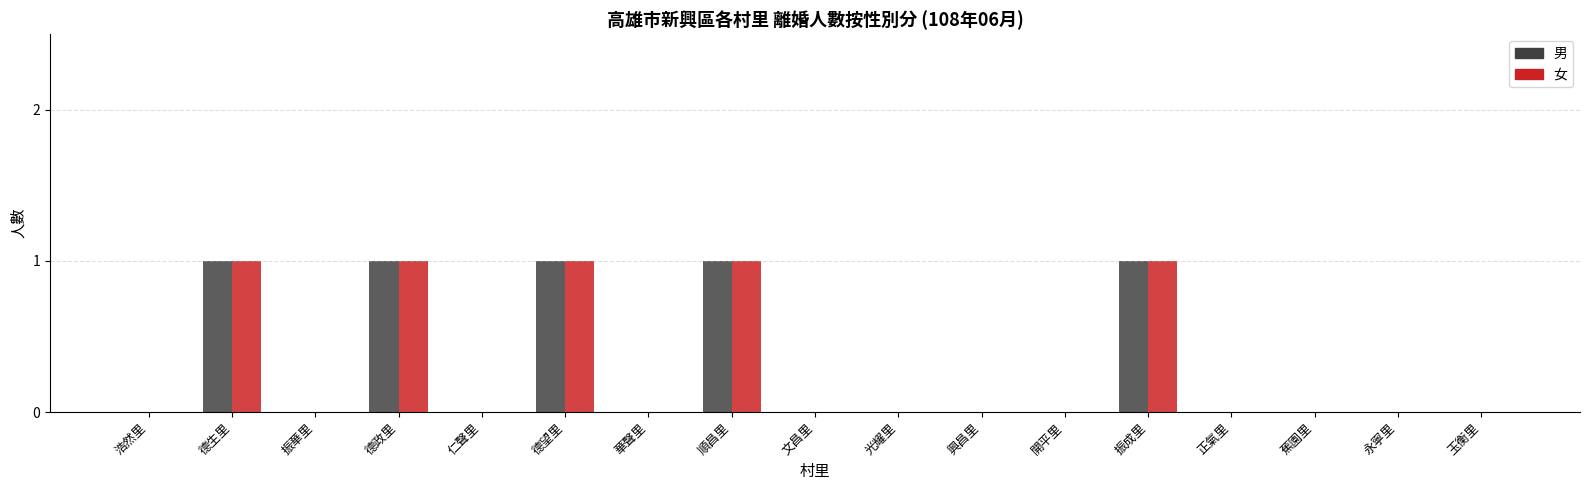

Reading right to left, what are all the values shown in this chart?

男: 0	0	0	0	1	0	0	0	0	1	0	1	0	1	0	1	0
女: 0	0	0	0	1	0	0	0	0	1	0	1	0	1	0	1	0